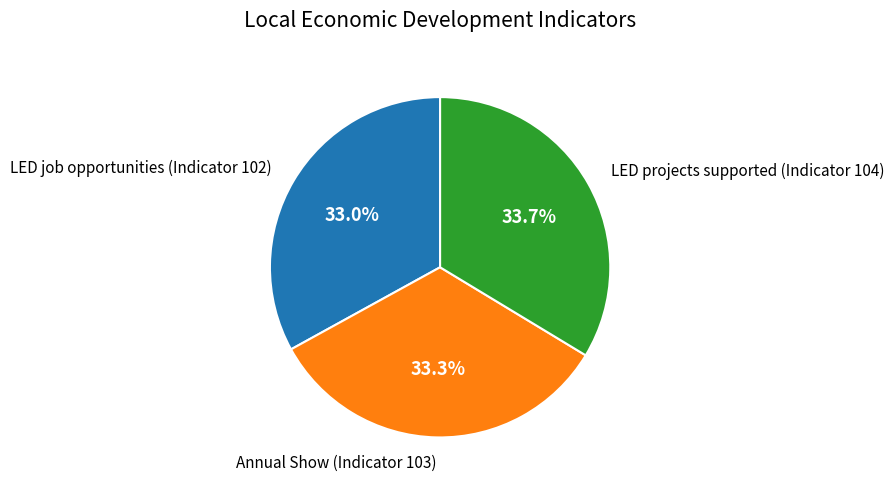

What is the ratio of the value at LED projects supported (Indicator 104) to the value at LED job opportunities (Indicator 102)?

1.0